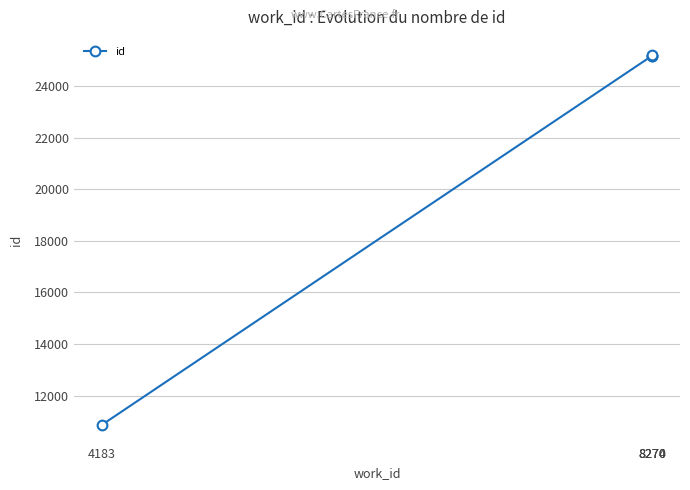

What is the change in value from 4183 to 8270?

+14315